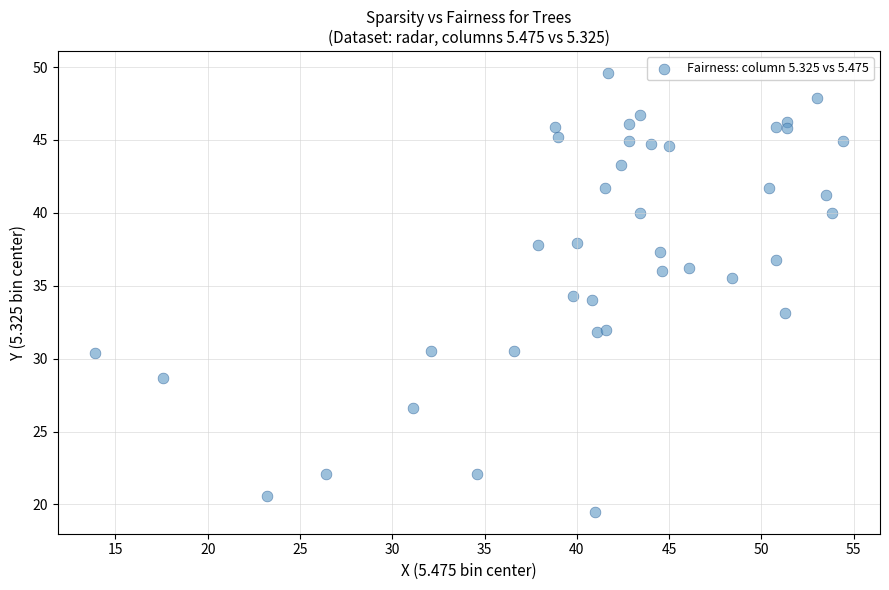

What is the range of X values (max minus min)?

40.5